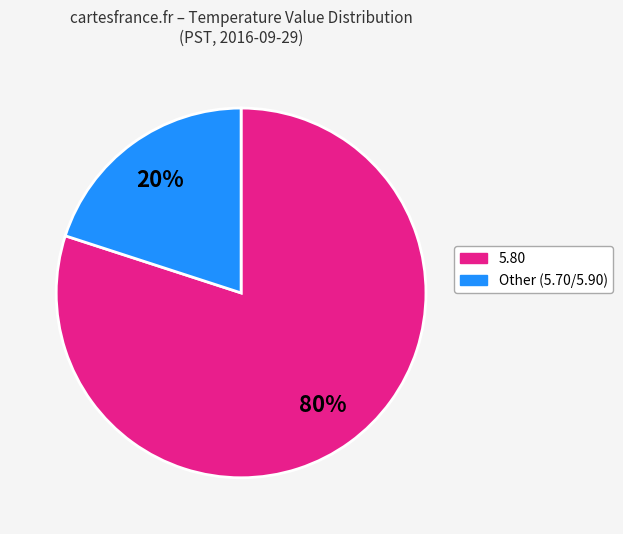

Is there any slice that represents more than half of the pie?

Yes